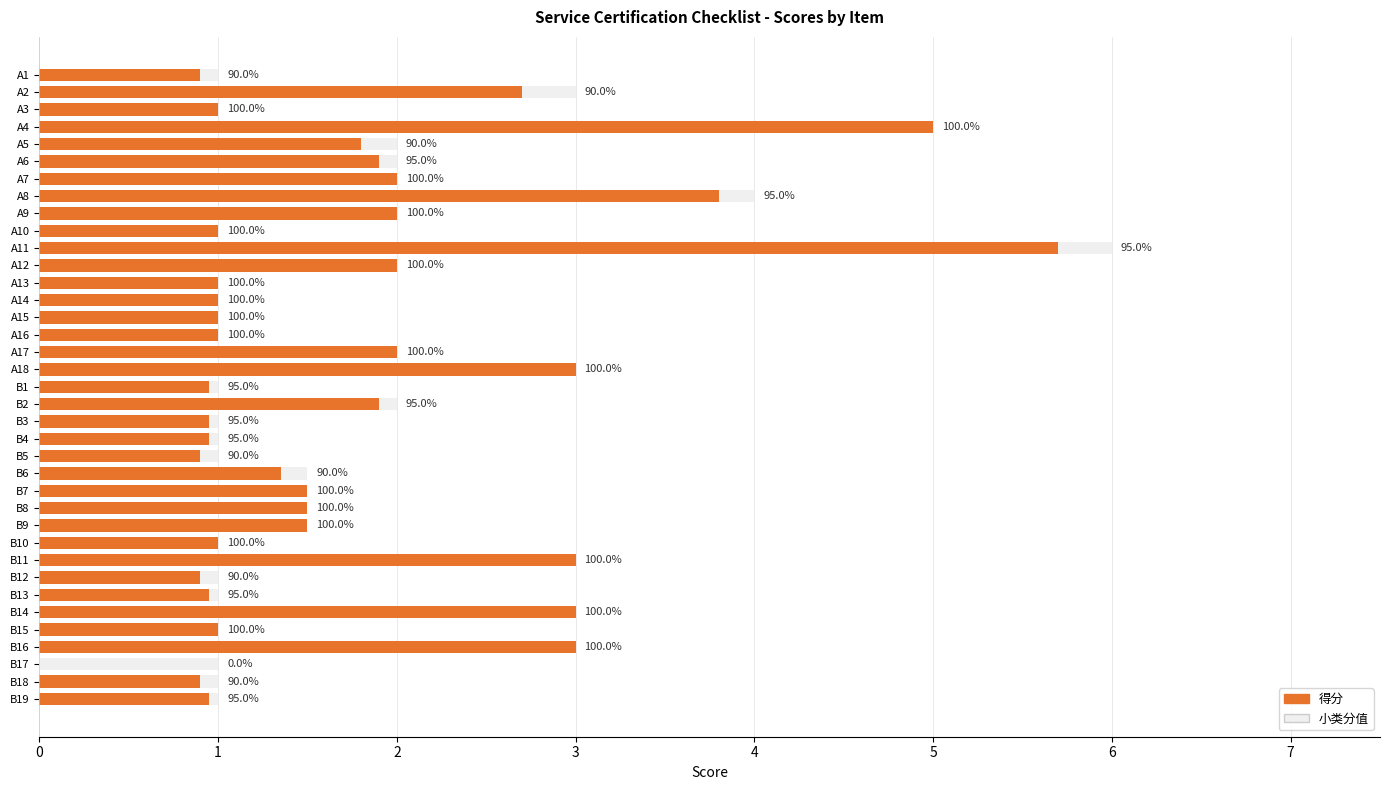

Rank the series by their average value, from lowest to highest.

得分, 小类分值